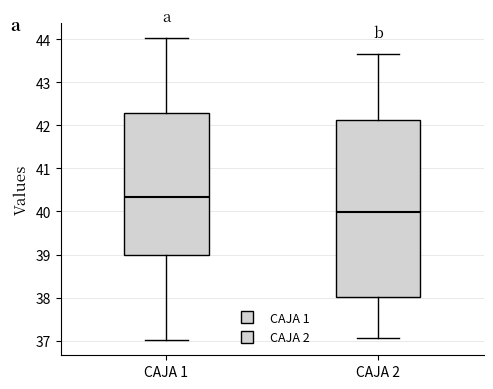

Where does the lower whisker of the box for CAJA 2 end on the y-axis? The values are not printed on the chart, so give them approximately, as read against the axis.

37.1